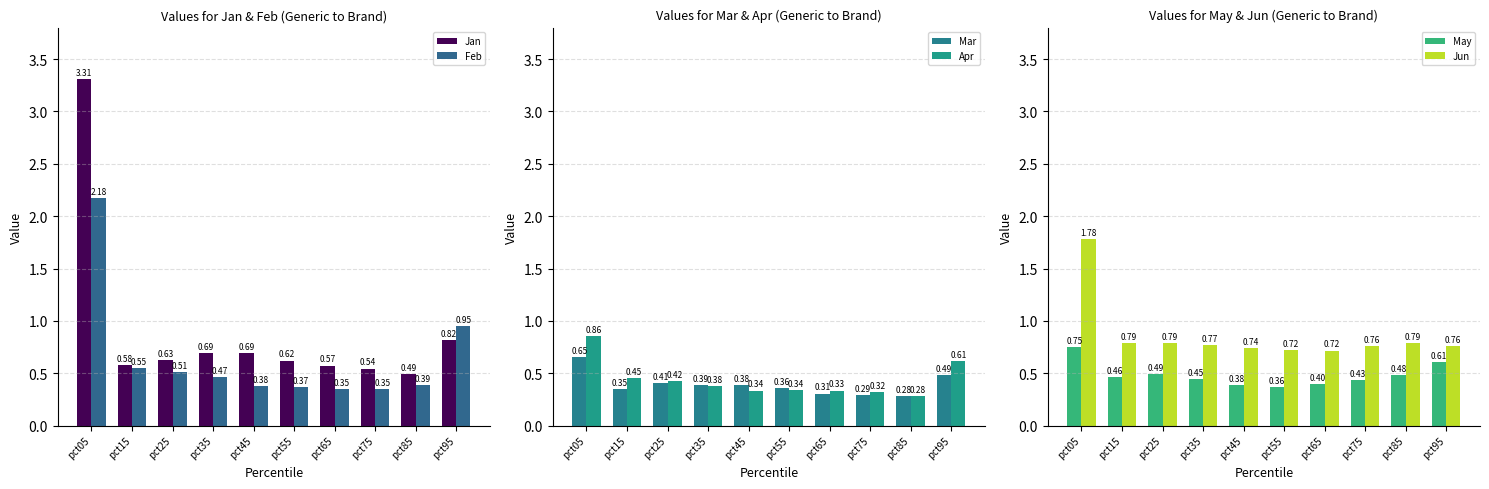

What is the sum of all Jun values?

8.6